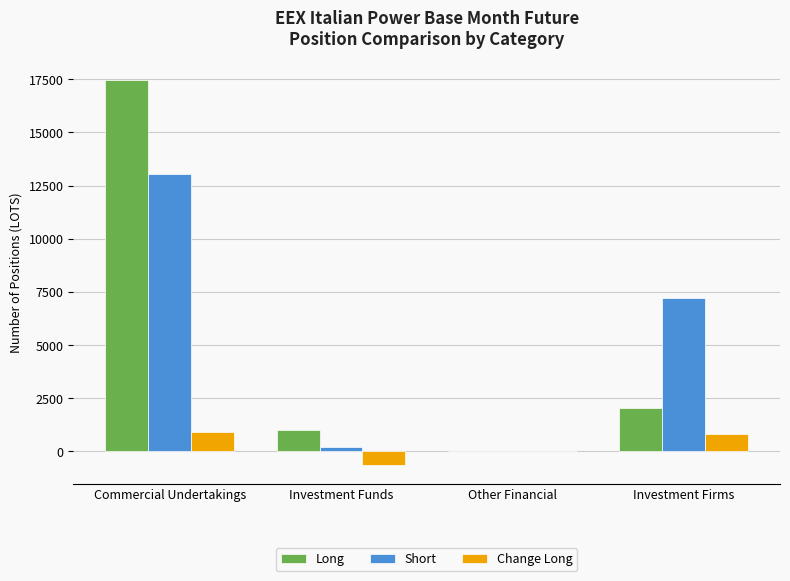

What is the average value of the Short series?

5125